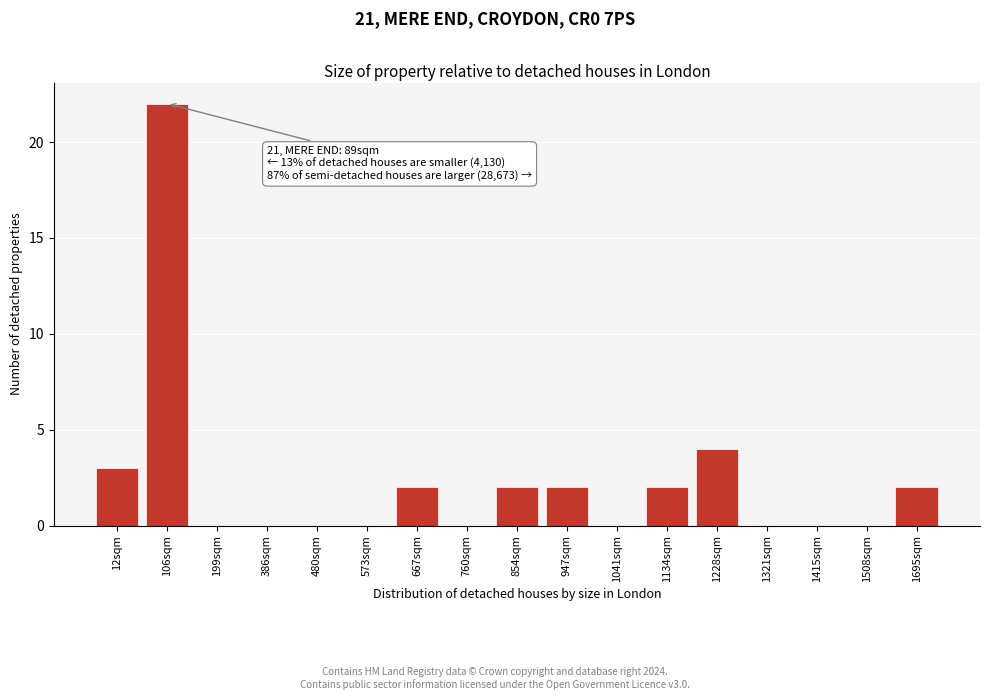

Reading right to left, transcribe all the data shown in this chart.

1695sqm=2	1508sqm=0	1415sqm=0	1321sqm=0	1228sqm=4	1134sqm=2	1041sqm=0	947sqm=2	854sqm=2	760sqm=0	667sqm=2	573sqm=0	480sqm=0	386sqm=0	199sqm=0	106sqm=22	12sqm=3